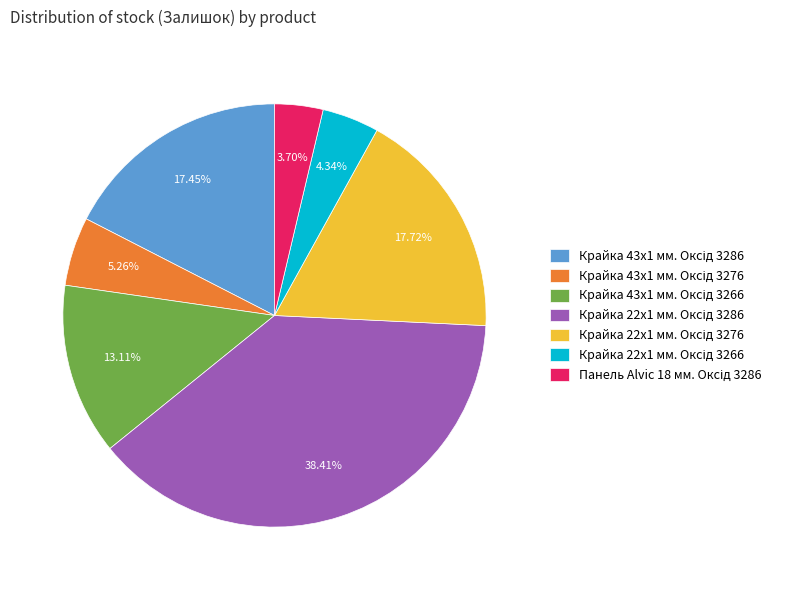

Does any single category account for the majority?

No